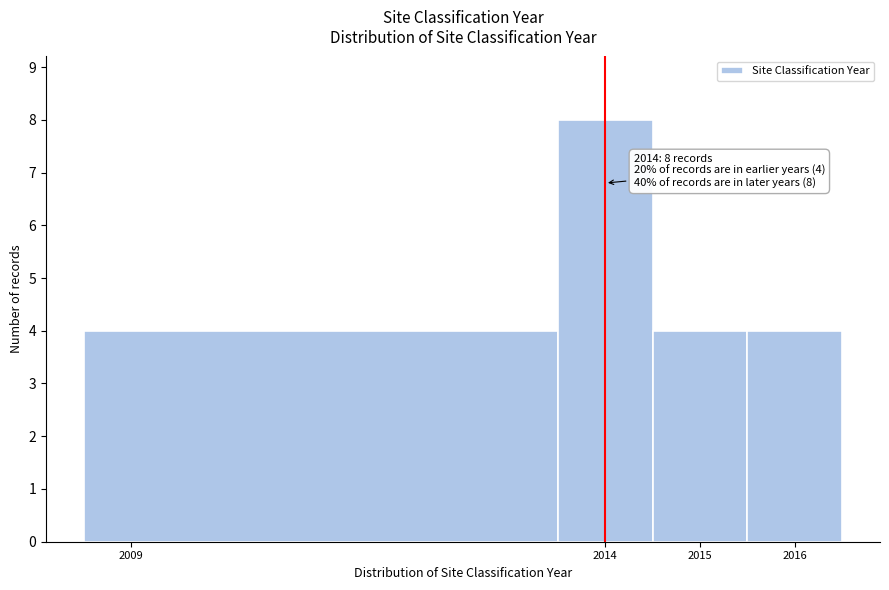

Which range on the x-axis has the tallest bar?

2013.5 to 2014.5